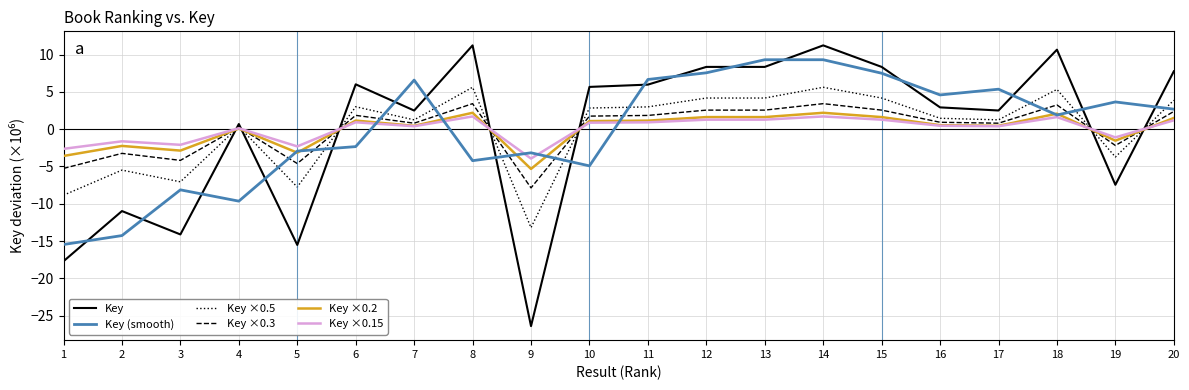

What value does the Key series have at 16?

2.9